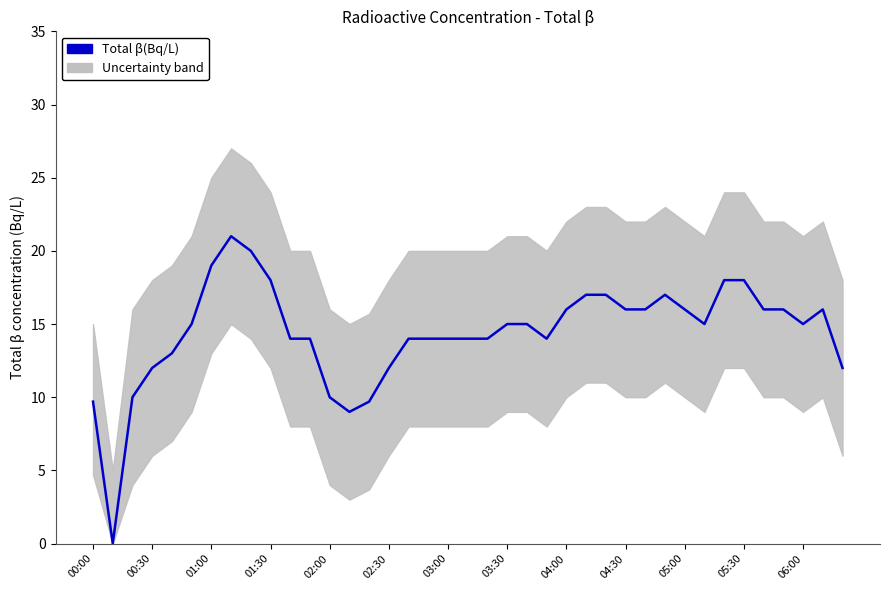

How many points are higher than both their immediate neighbors (excluding endpoints)?

3